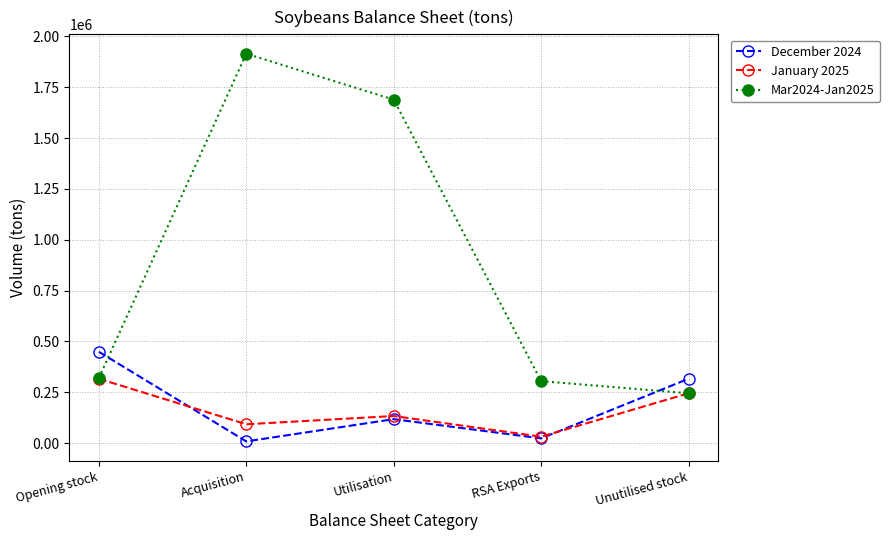

The Mar2024-Jan2025 series shows 305091 at RSA Exports. True or false?

True